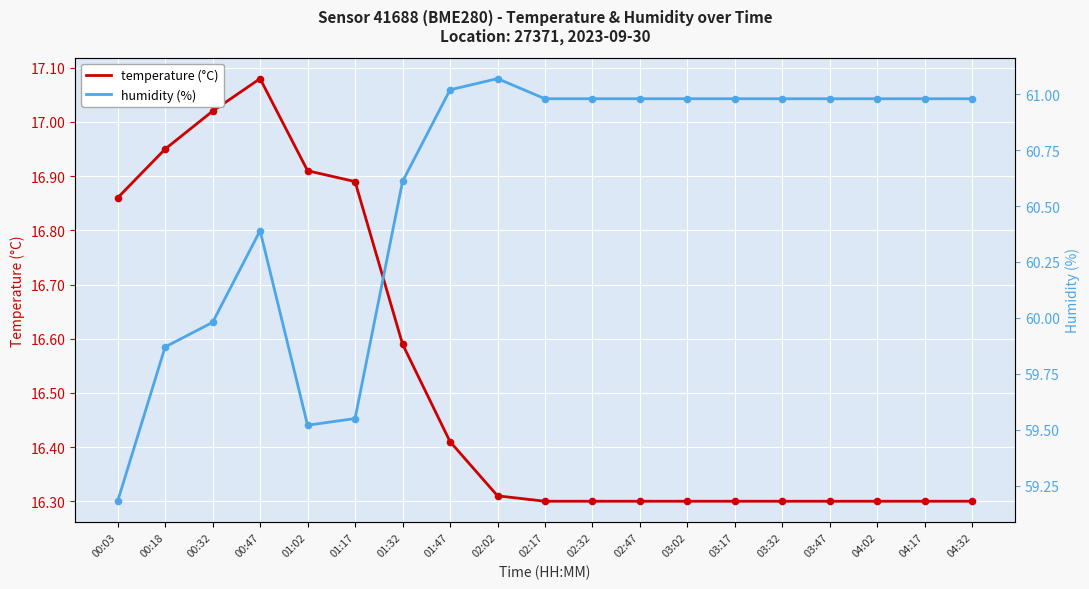

At how many categories does at least one series exceed 42?

19